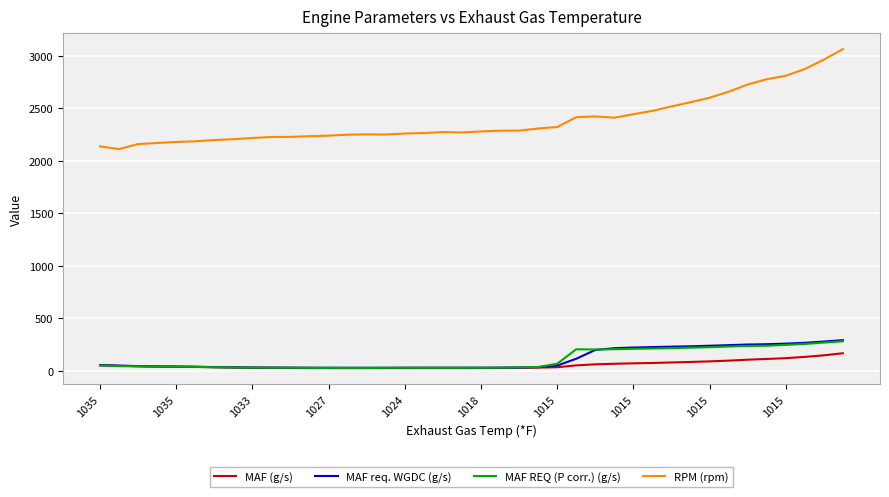

Which series has the widest spread of values?

RPM (rpm)